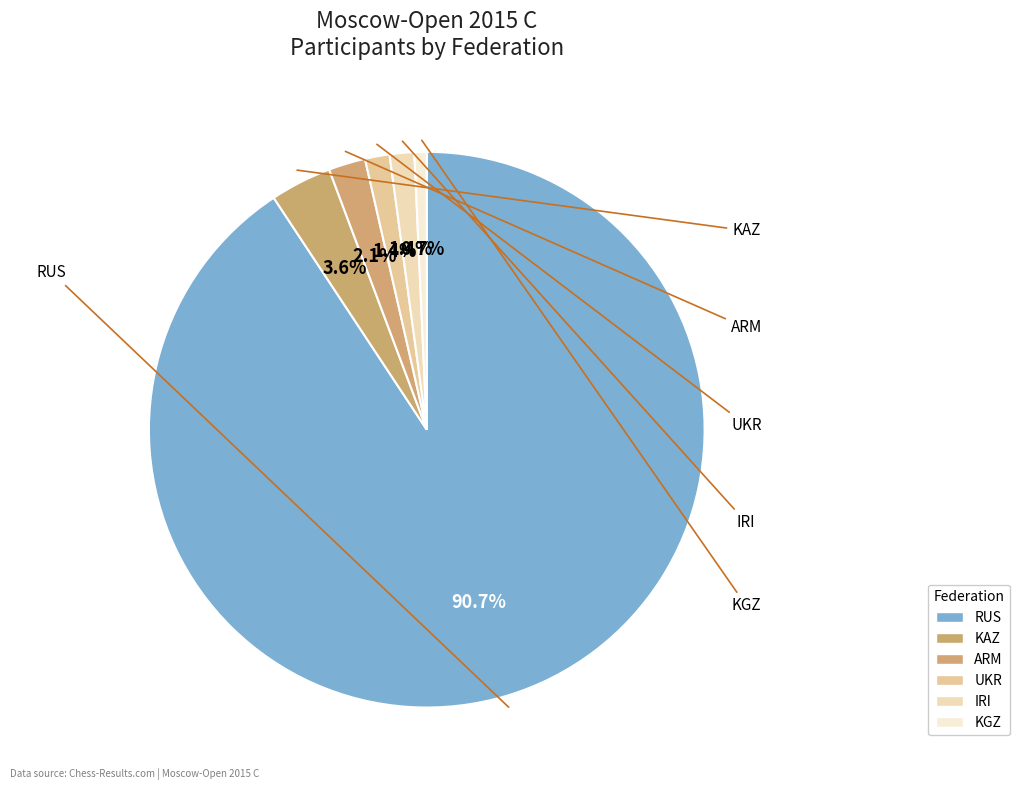

Is there any slice that represents more than half of the pie?

Yes